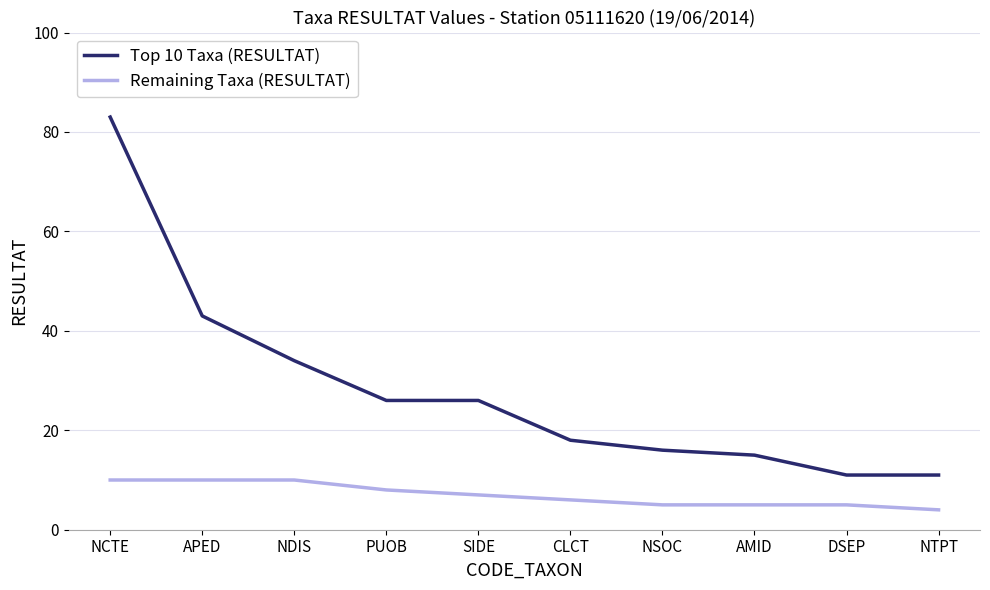

What is the difference between the highest and lowest values at CLCT?

12